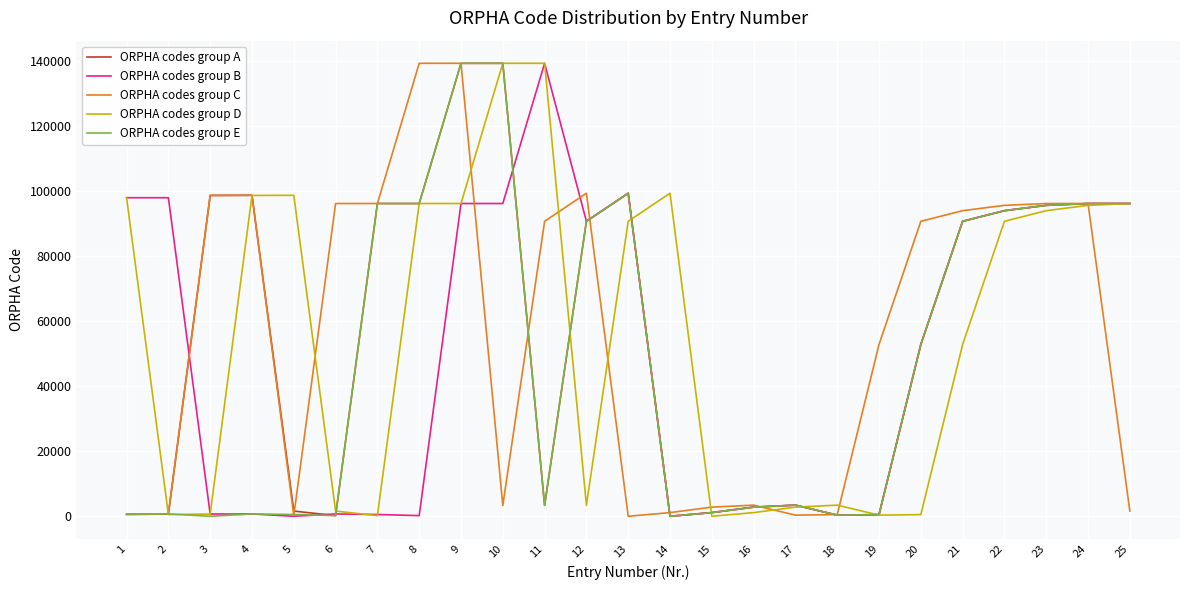

What is the sum of all ORPHA codes group E values?

1202544